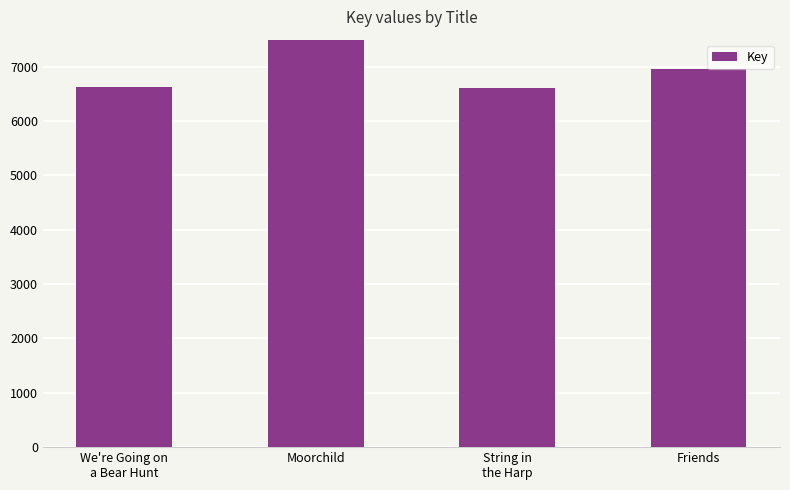

What is the difference between the maximum and second lowest values?

329802